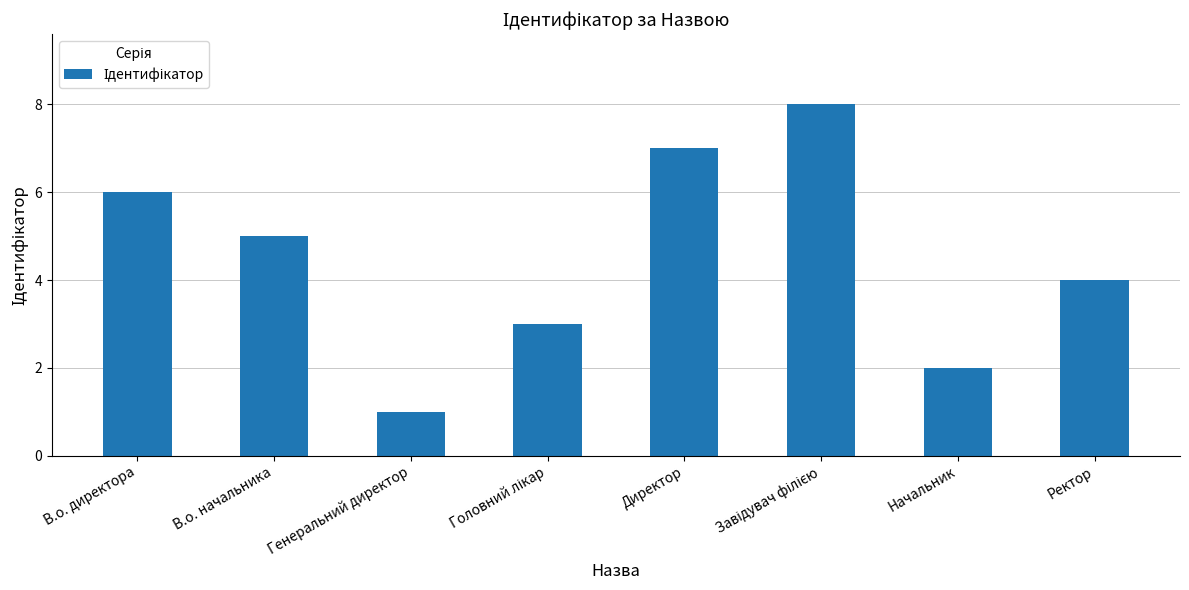

Which has a higher value, Генеральний директор or В.о. директора?

В.о. директора